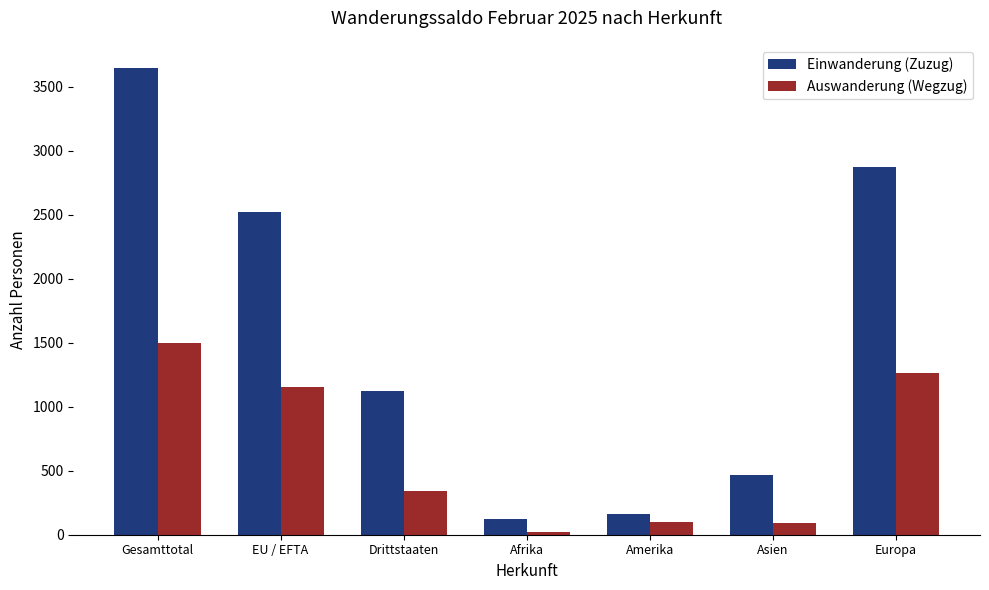

What is the greatest value displayed?

3647